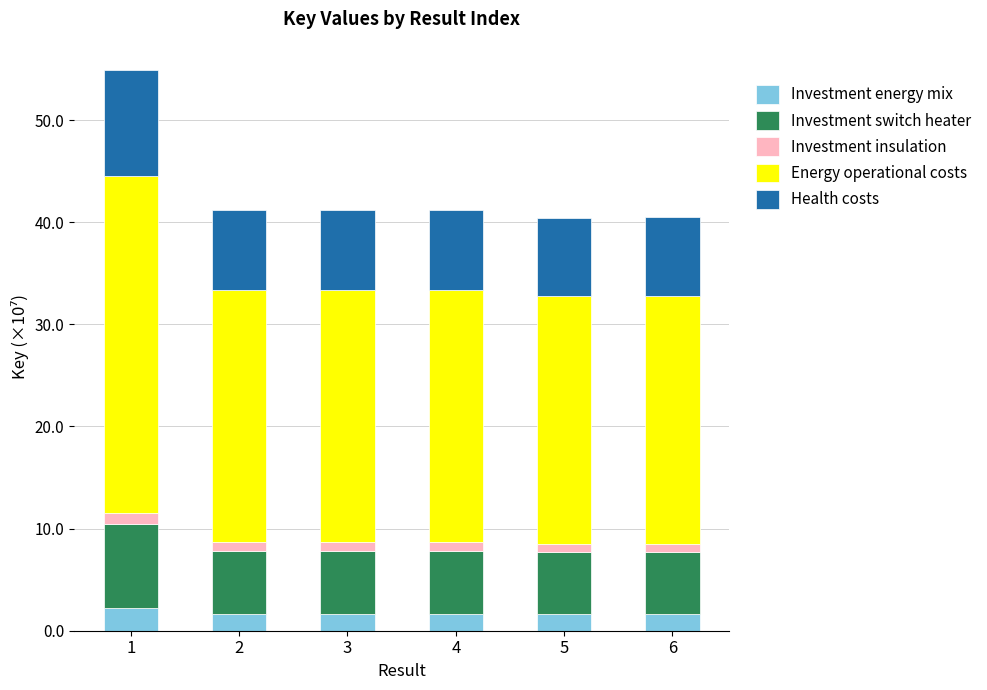

What is the average value of the Investment energy mix series?

1.7